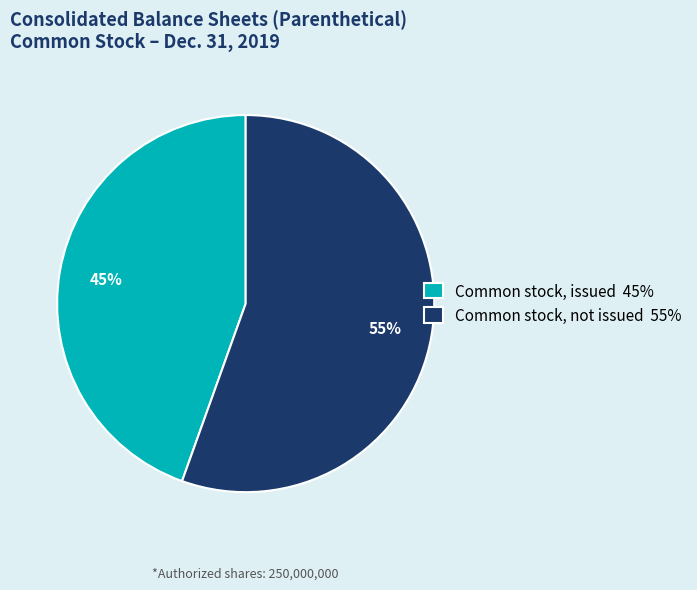

Which category has the biggest portion of the pie?

Common stock, not issued 55%